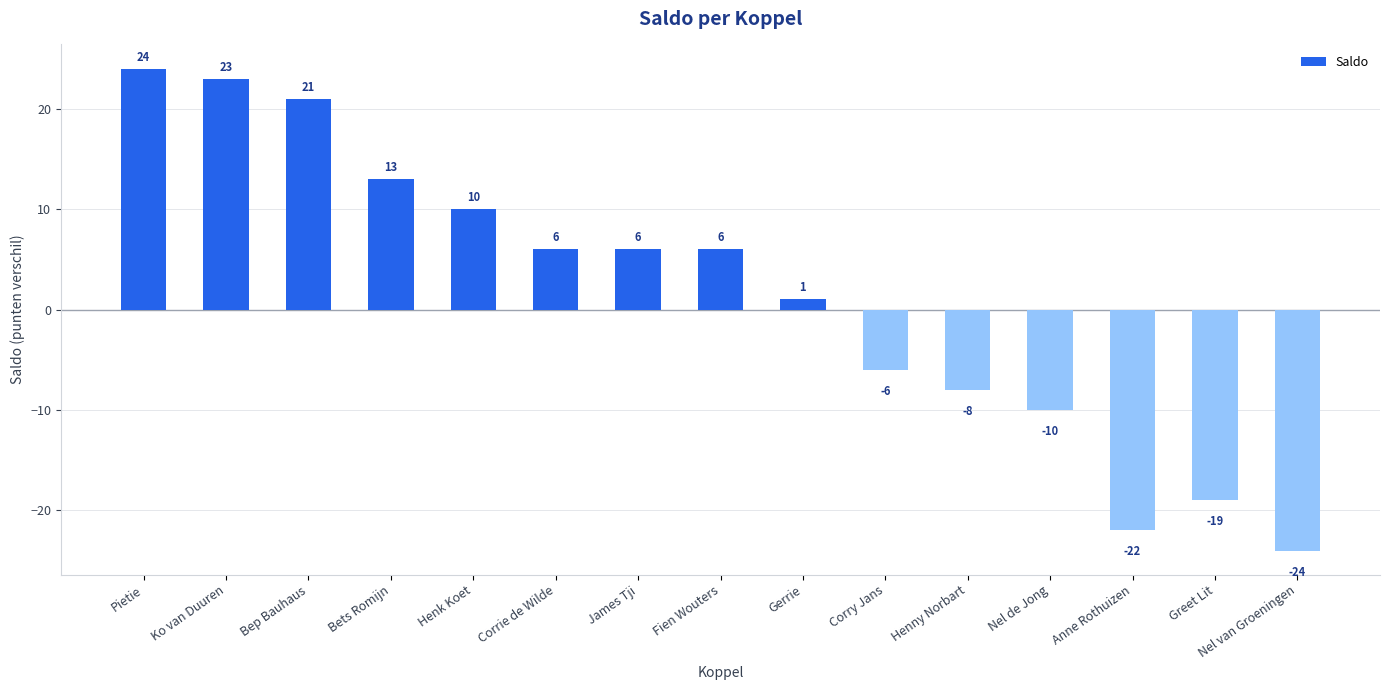

The value at Nel de Jong is -10. True or false?

True